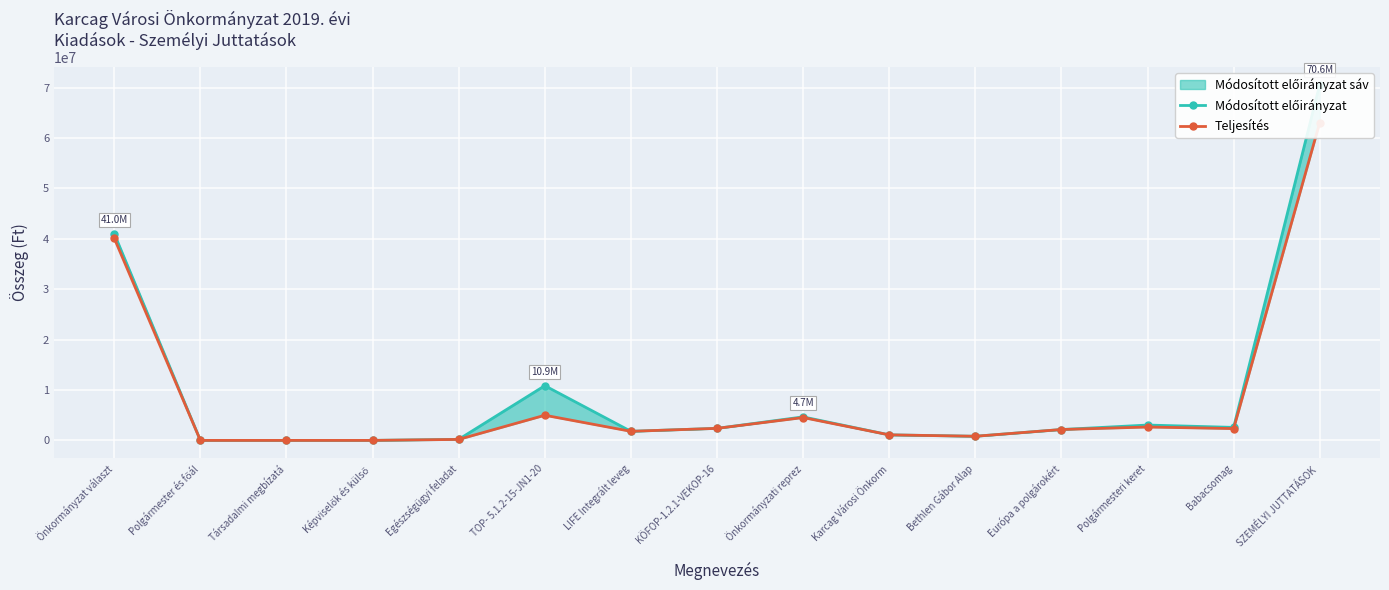

How many lines are shown in the chart?

2